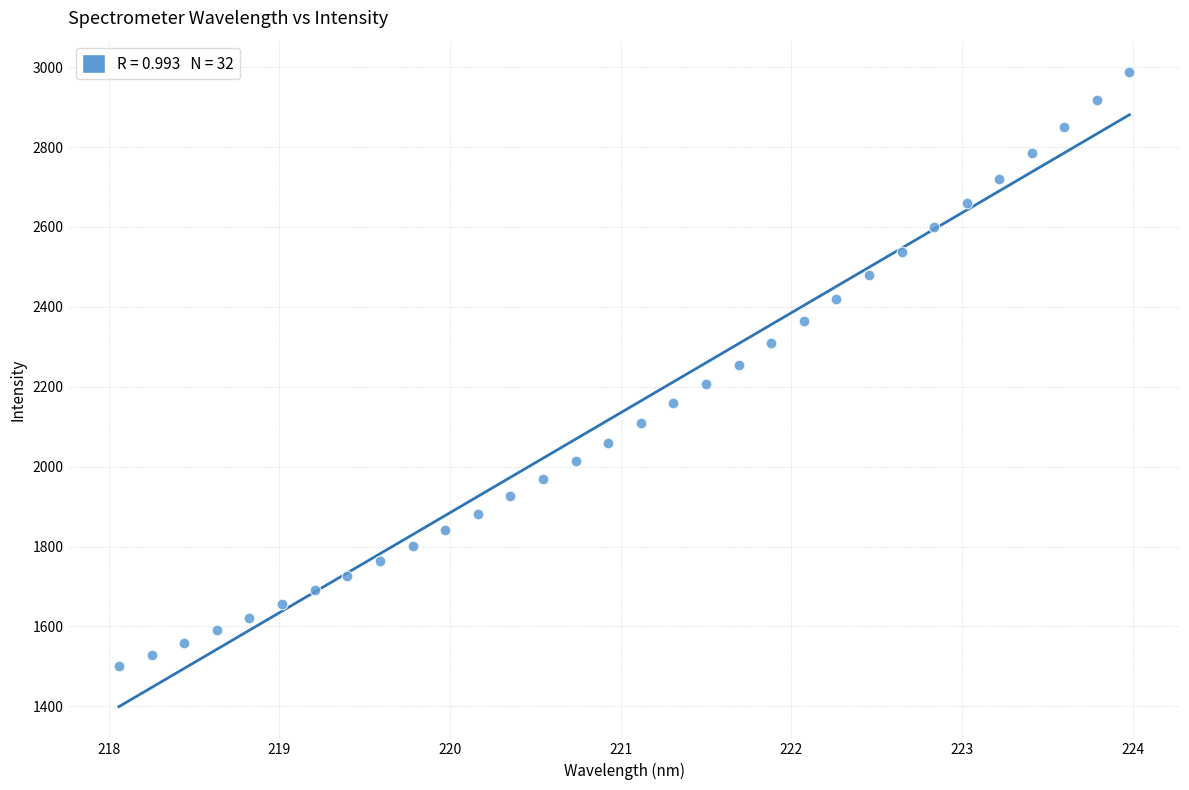

What is the range of X values (max minus min)?

5.9